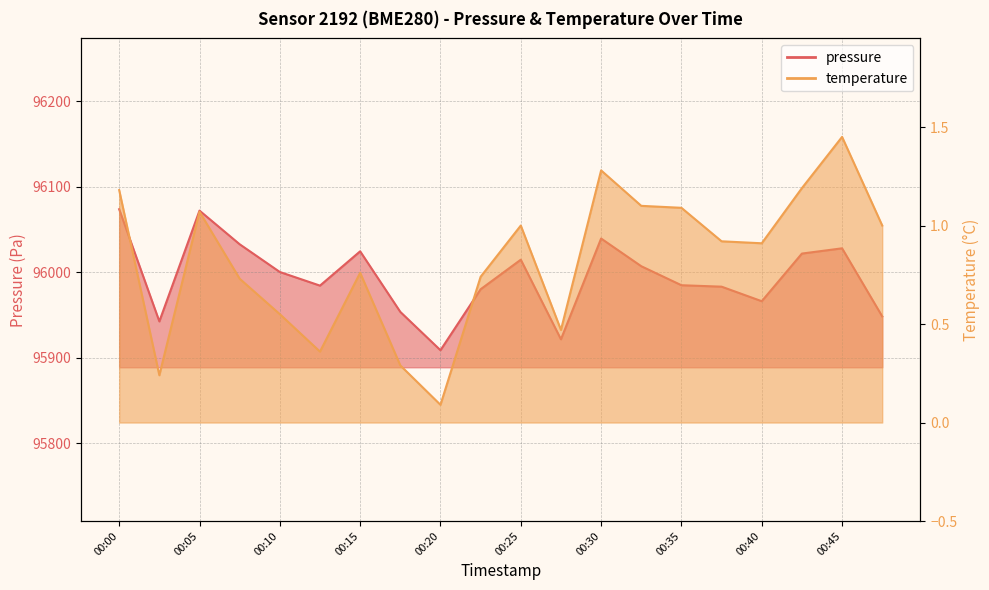

Read the temperature value at 00:25.

1.0